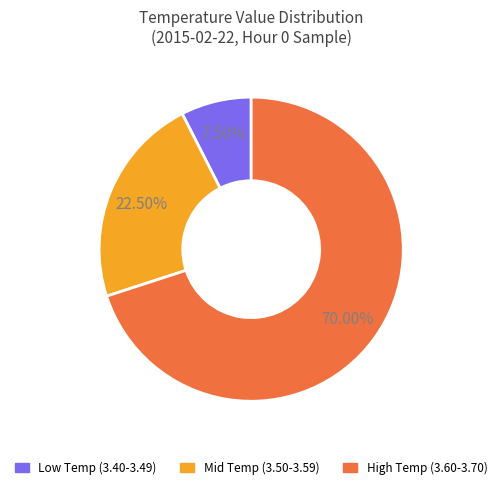

Approximately how many times larger is the value at Mid Temp (3.50-3.59) compared to High Temp (3.60-3.70)?

0.3